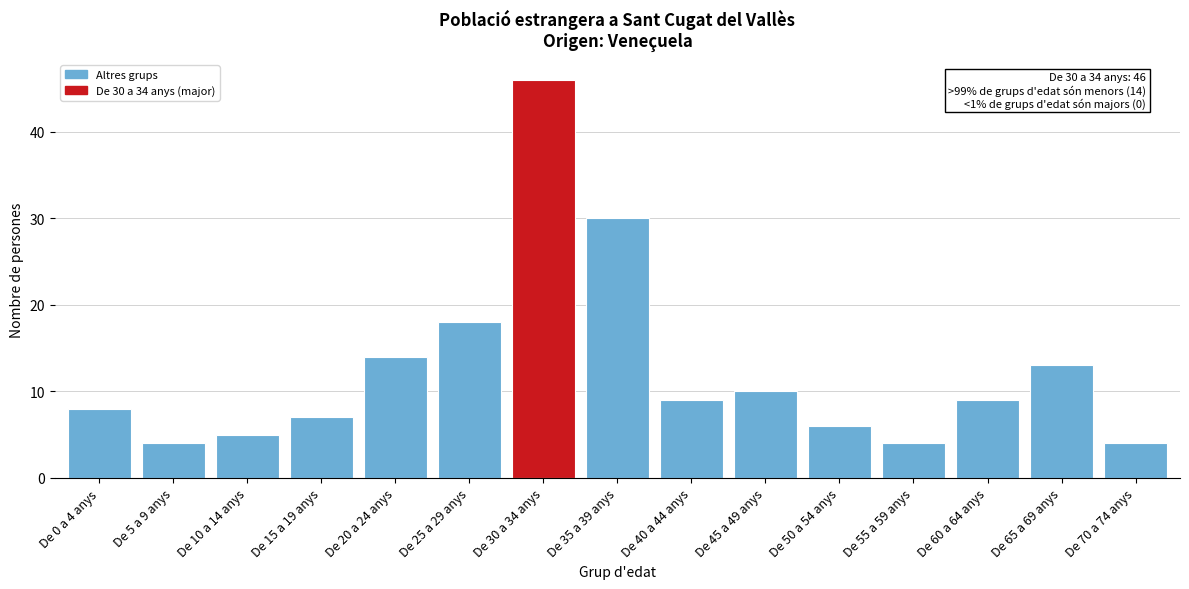

Reading right to left, extract all data points from this chart.

De 70 a 74 anys=4	De 65 a 69 anys=13	De 60 a 64 anys=9	De 55 a 59 anys=4	De 50 a 54 anys=6	De 45 a 49 anys=10	De 40 a 44 anys=9	De 35 a 39 anys=30	De 30 a 34 anys=46	De 25 a 29 anys=18	De 20 a 24 anys=14	De 15 a 19 anys=7	De 10 a 14 anys=5	De 5 a 9 anys=4	De 0 a 4 anys=8